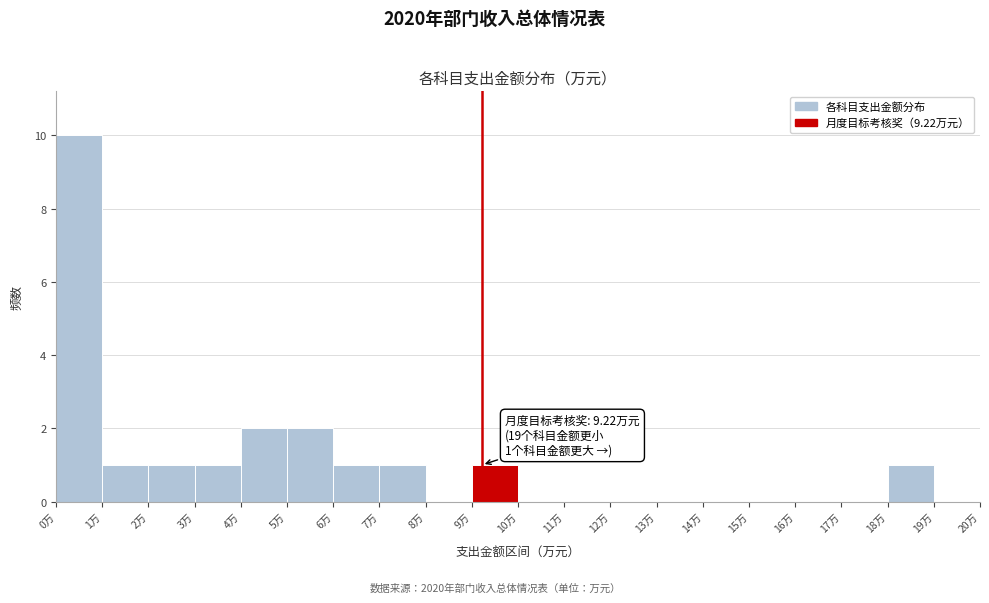

Which range on the x-axis has the tallest bar?

0 to 1